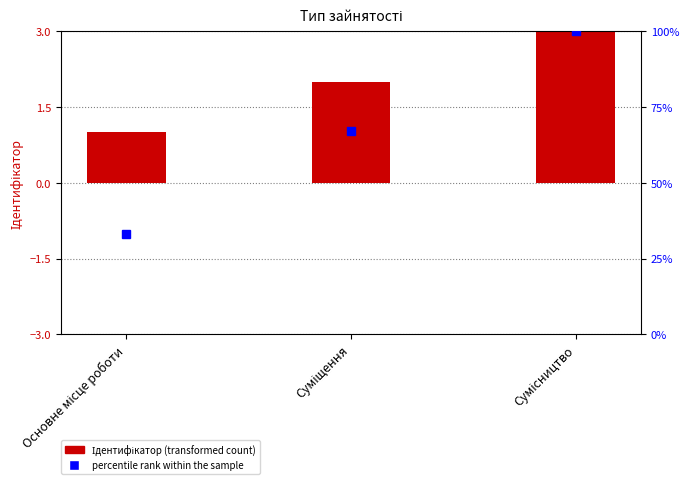

What is the average value of the percentile rank within the sample series?

67